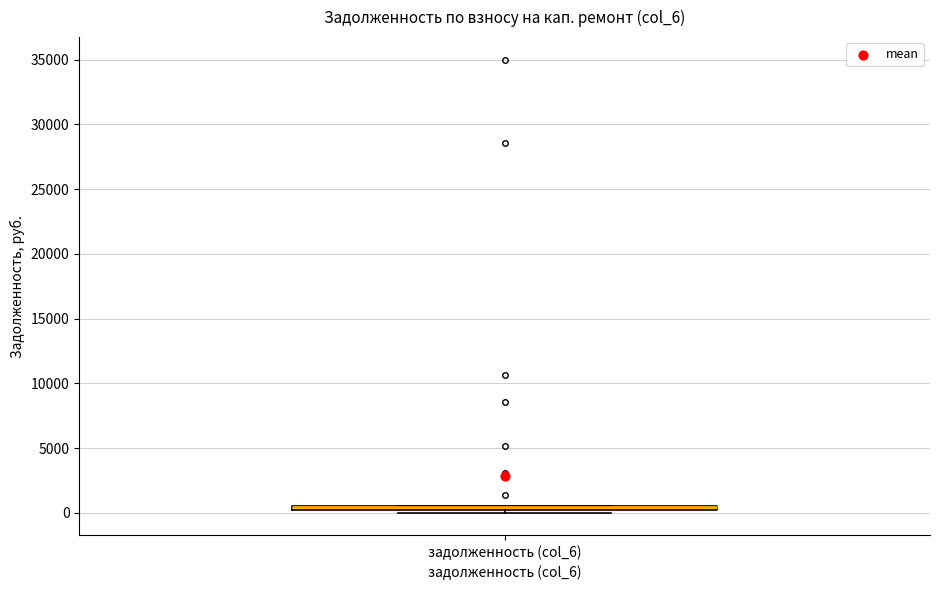

Where is the upper edge of the box for задолженность (col_6) on the y-axis? The values are not printed on the chart, so give them approximately, as read against the axis.

500